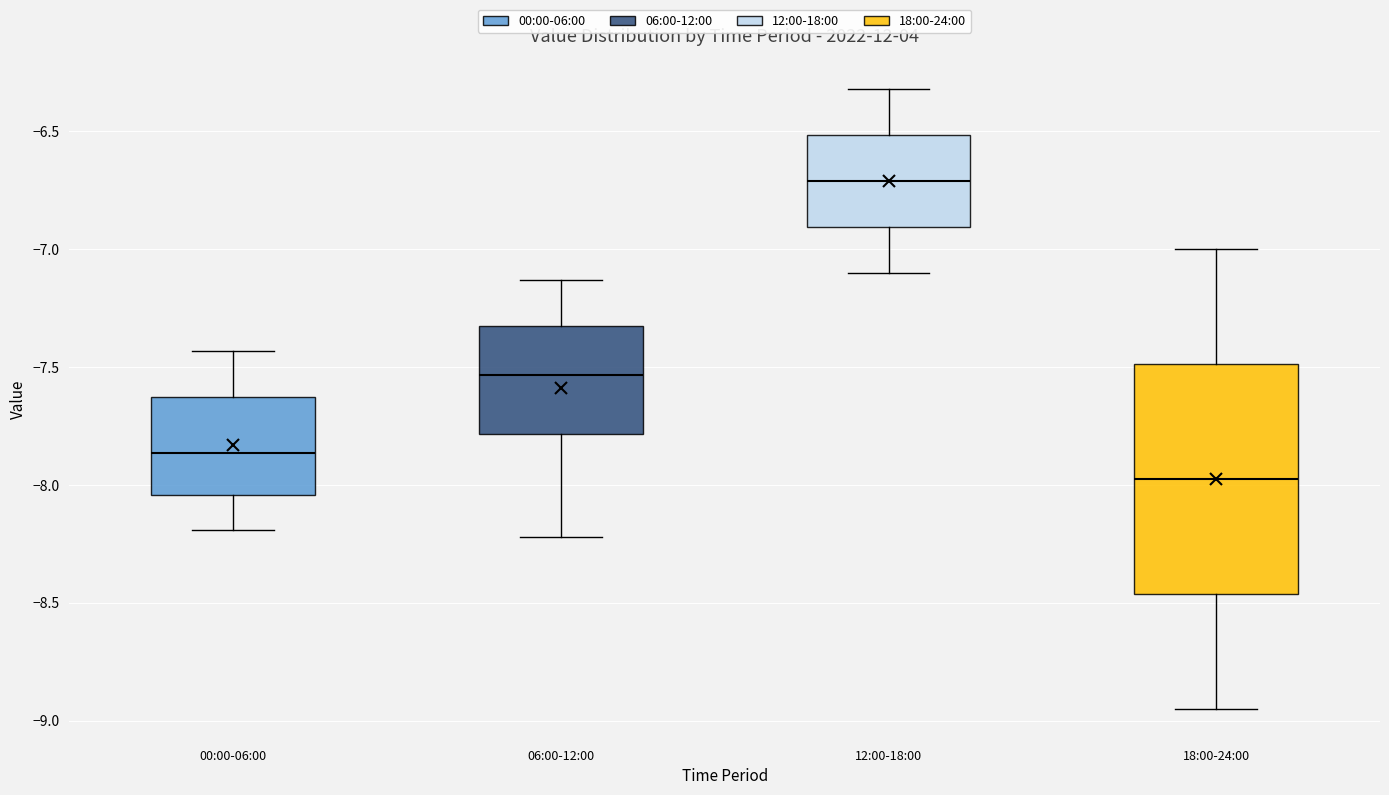

Which box has the highest median line?

12:00-18:00